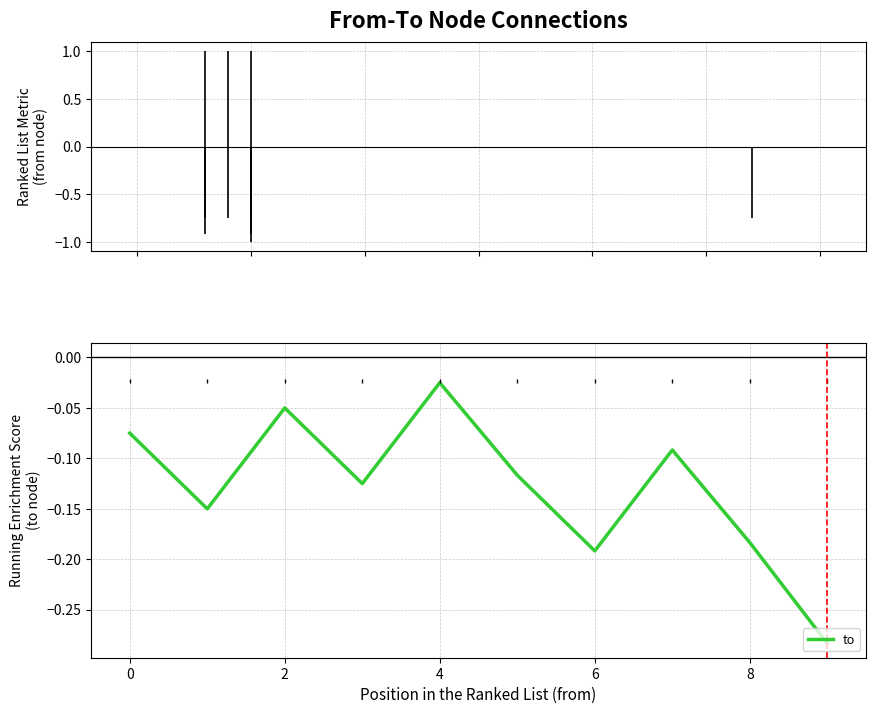

What is the sum of the values at 7 and 2?

-0.1